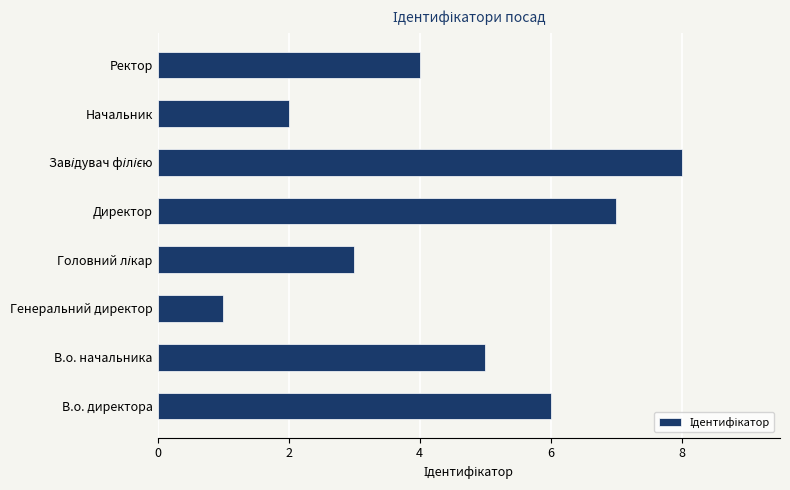

What is the sum of all values?

36